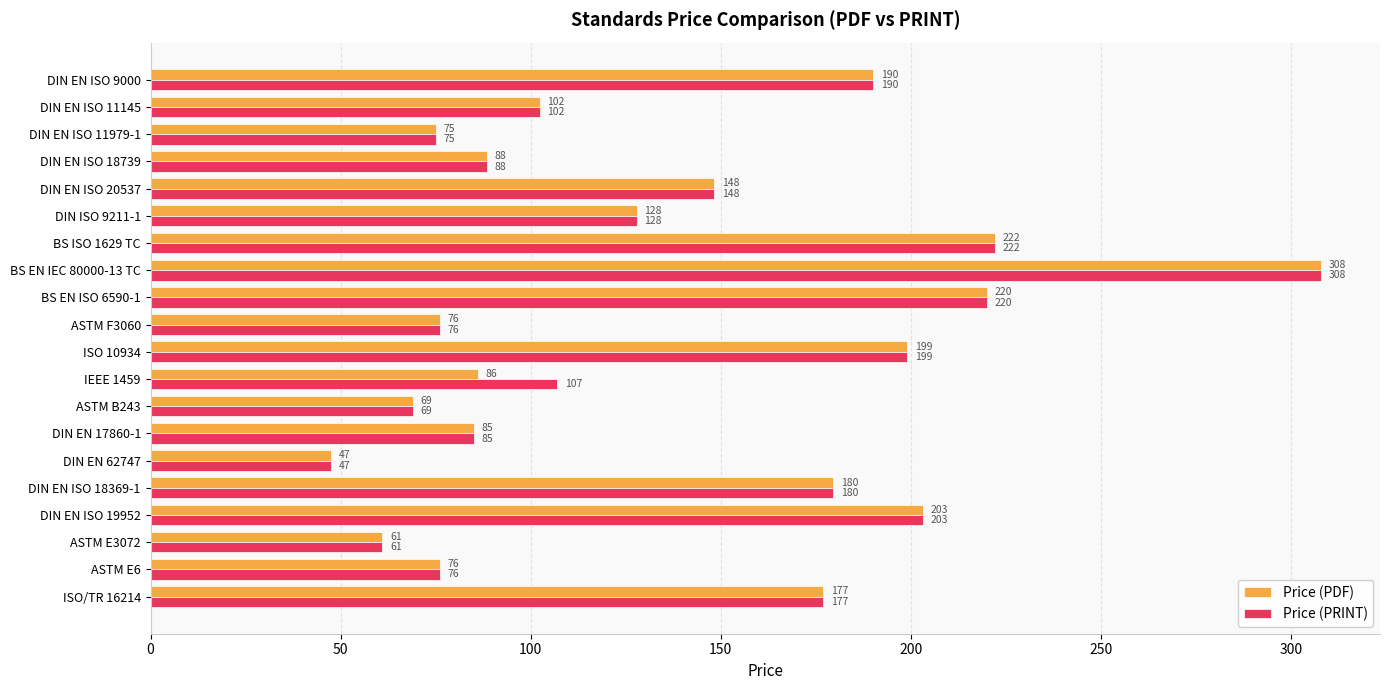

How many data points in Price (PDF) are above 127?

10